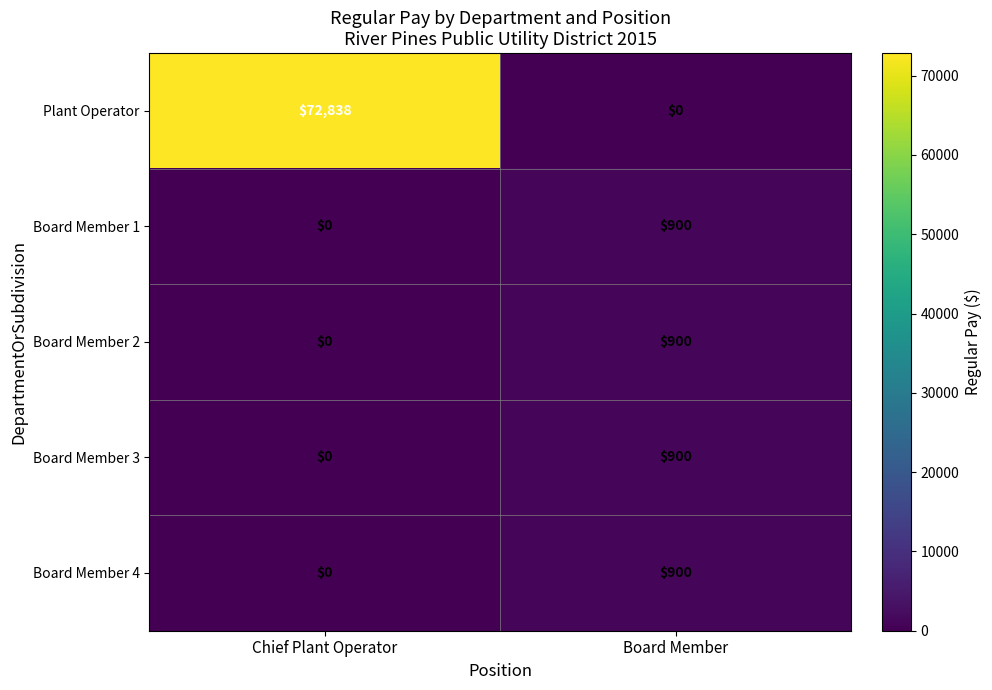

Which series has the largest range (max minus min)?

Plant Operator